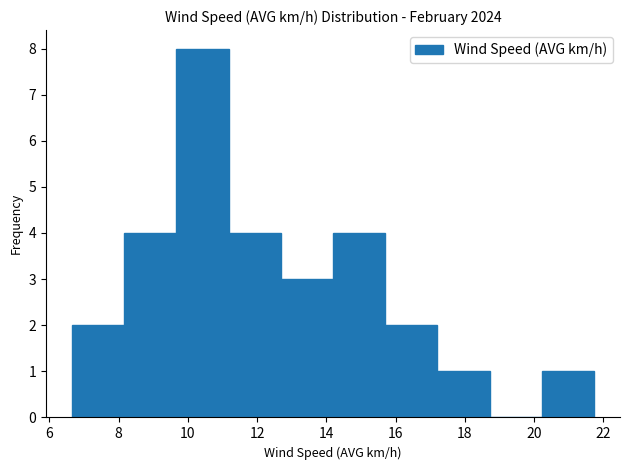

Reading left to right, list every bar in this chart as the range it spans on the x-axis followed by its height. Neither the bar edges nor the heights are printed on the chart, so give them approximately, as read against the axes.

6.6 to 8.2: 2
8.2 to 9.6: 4
9.6 to 11.2: 8
11.2 to 12.6: 4
12.6 to 14.2: 3
14.2 to 15.8: 4
15.8 to 17.2: 2
17.2 to 18.8: 1
18.8 to 20.2: 0
20.2 to 21.8: 1